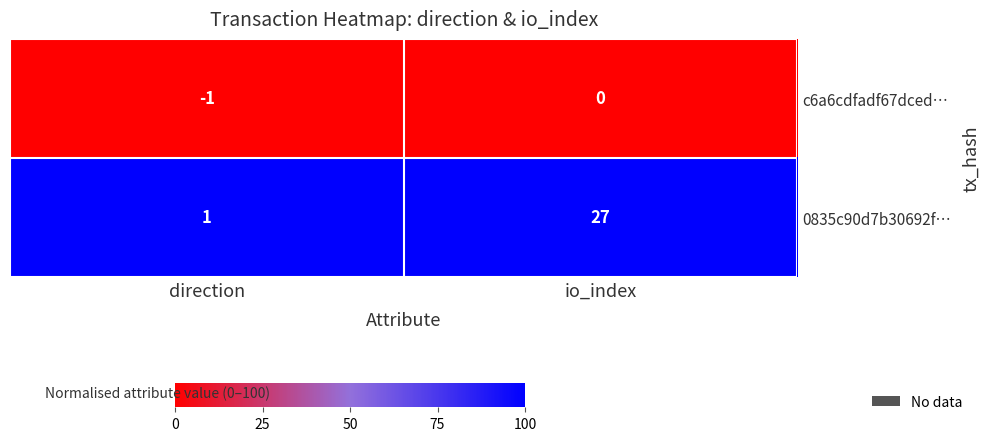

Rank the series by their average value, from highest to lowest.

0835c90d7b30692f…, c6a6cdfadf67dced…